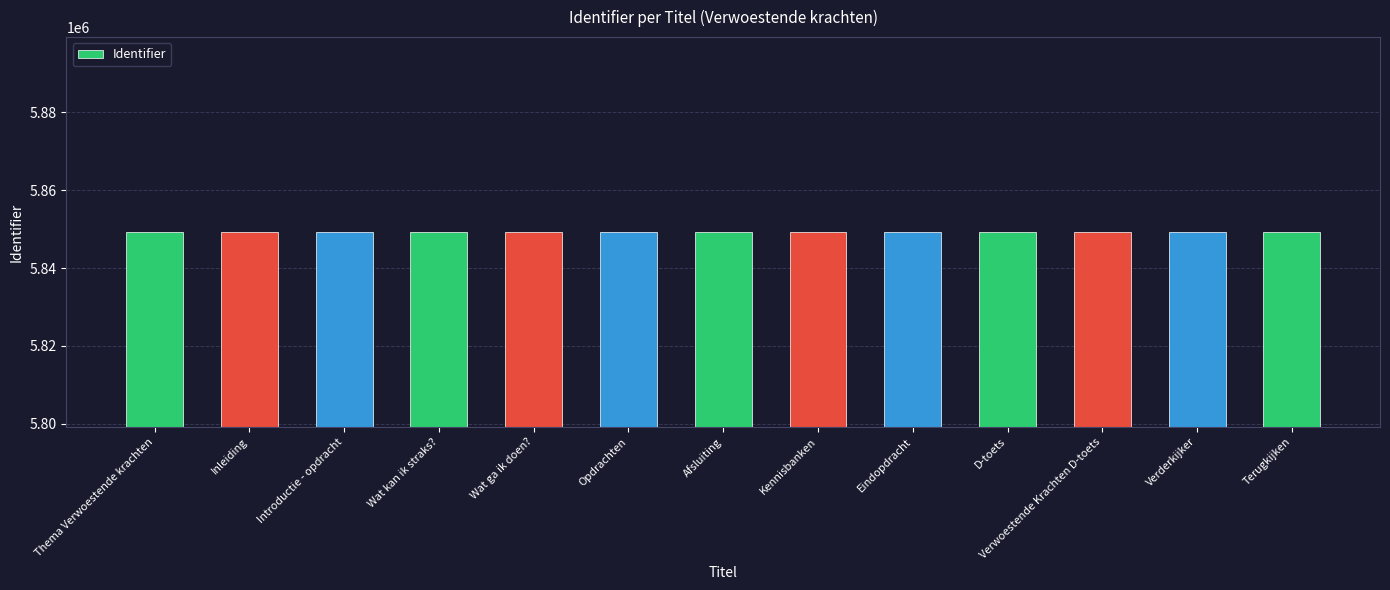

The value at Wat ga ik doen? is 5849243. True or false?

True